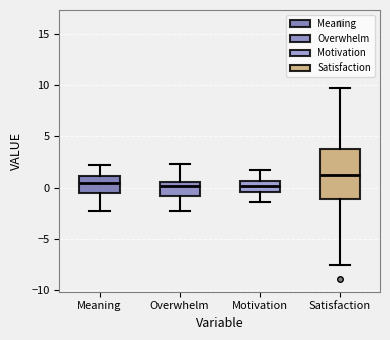

Comparing the boxes themselves (not the whiskers), which one is the tallest?

Satisfaction